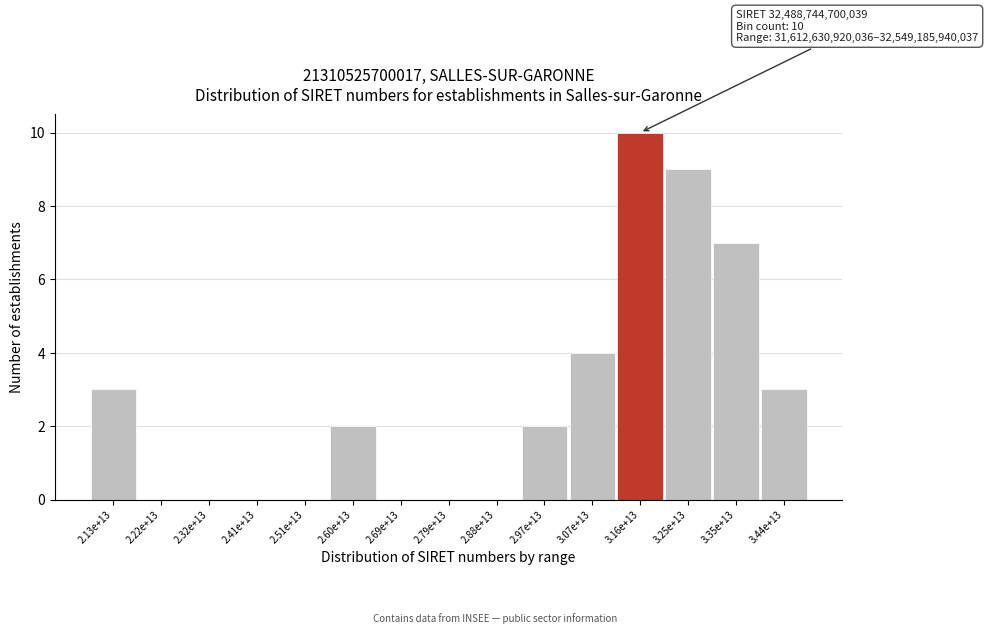

Reading right to left, list all the values displayed in this chart.

3.44e+13=3	3.35e+13=7	3.25e+13=9	3.16e+13=10	3.07e+13=4	2.97e+13=2	2.88e+13=0	2.79e+13=0	2.69e+13=0	2.60e+13=2	2.51e+13=0	2.41e+13=0	2.32e+13=0	2.22e+13=0	2.13e+13=3